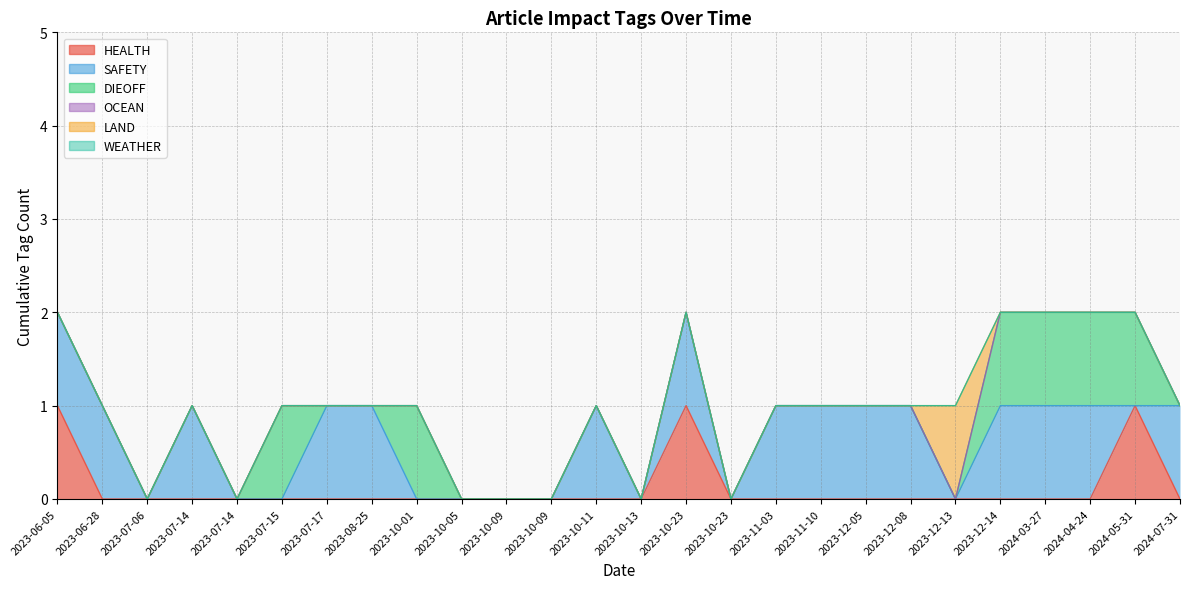

At how many categories does at least one series exceed 0?

19